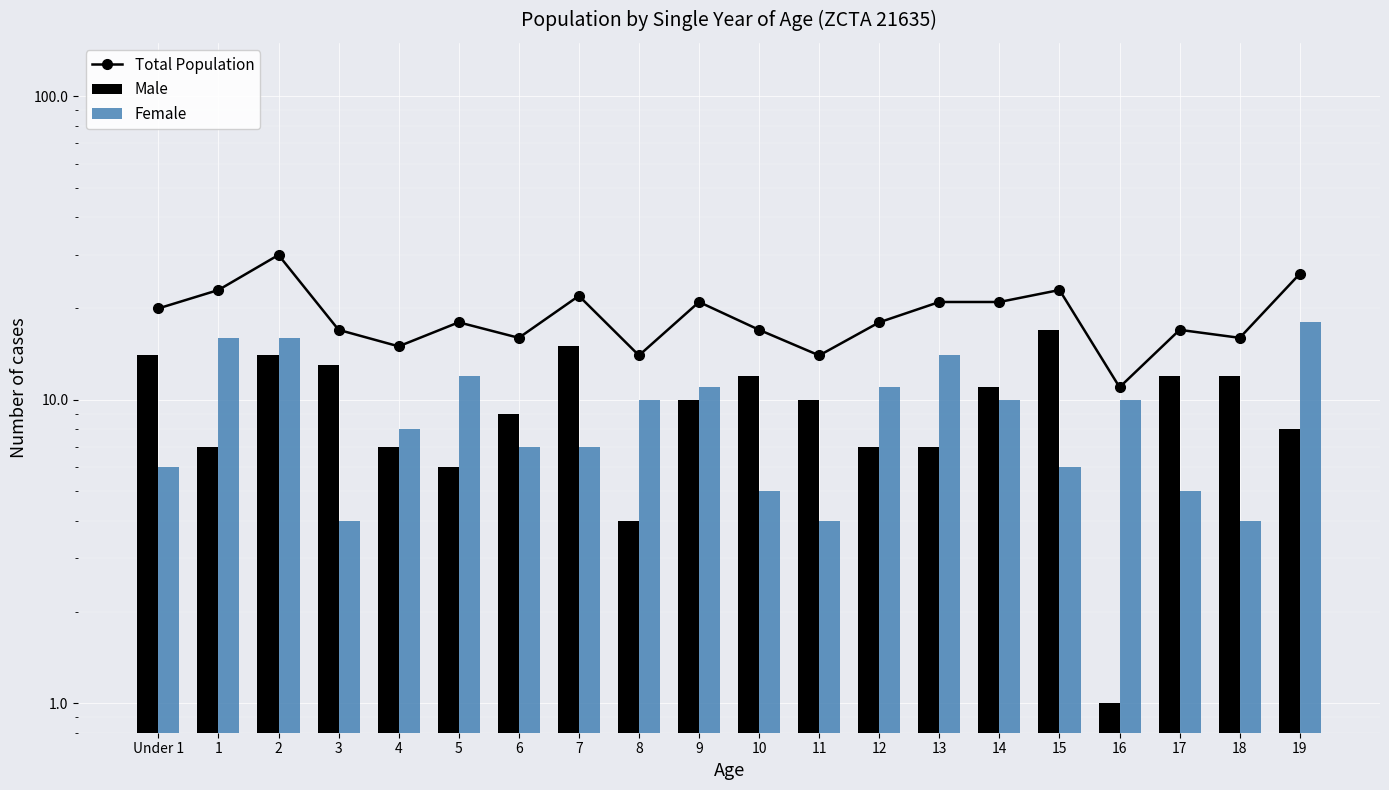

Which has a higher value, 17 or 18?

17